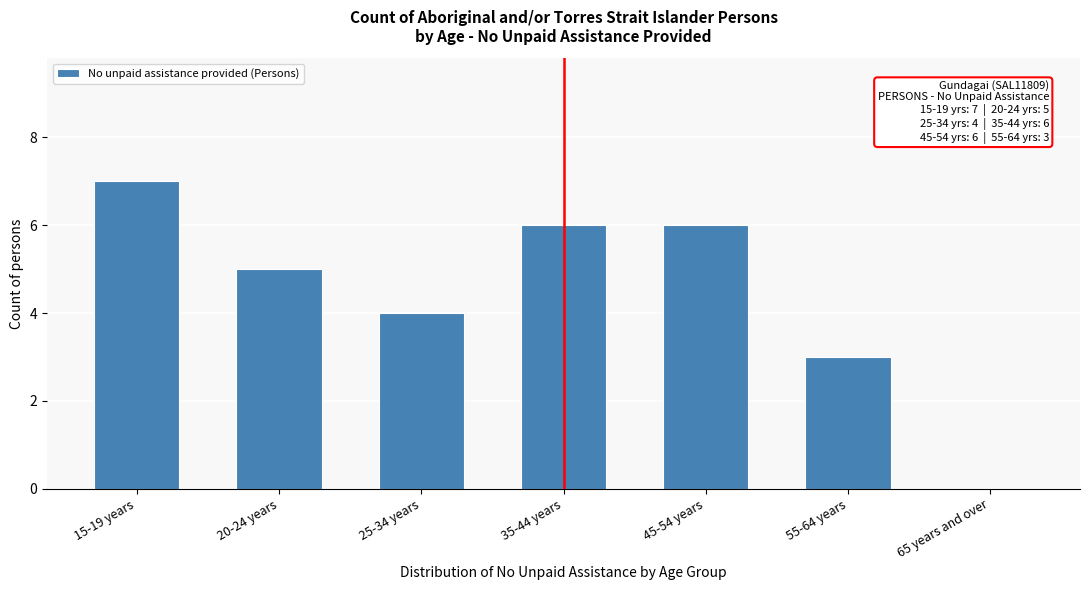

Reading left to right, transcribe all the data shown in this chart.

15-19 years=7	20-24 years=5	25-34 years=4	35-44 years=6	45-54 years=6	55-64 years=3	65 years and over=0